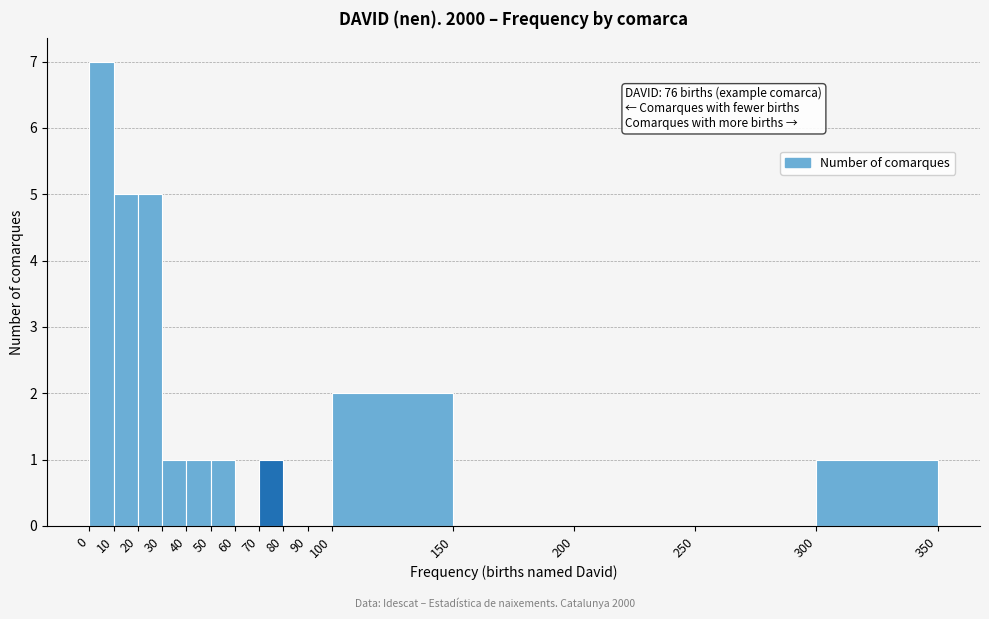

Which range on the x-axis has the tallest bar?

0 to 10